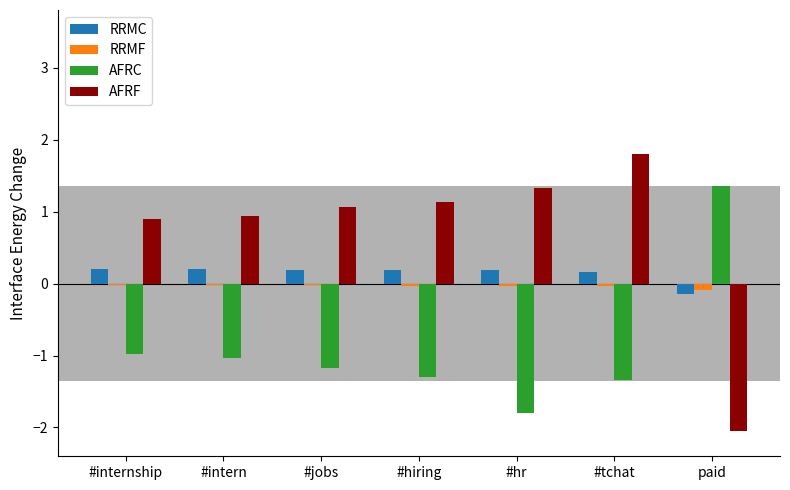

What is the label of the 1st bar from the left?

#internship